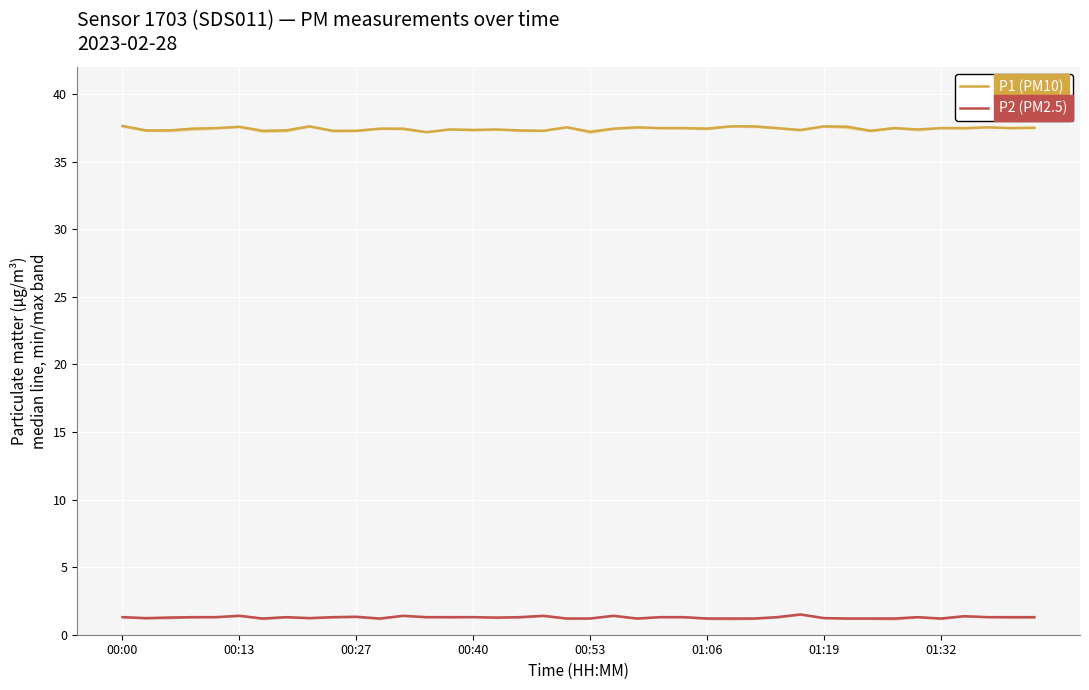

True or false: P1 (PM10) and P2 (PM2.5) intersect in this chart.

False